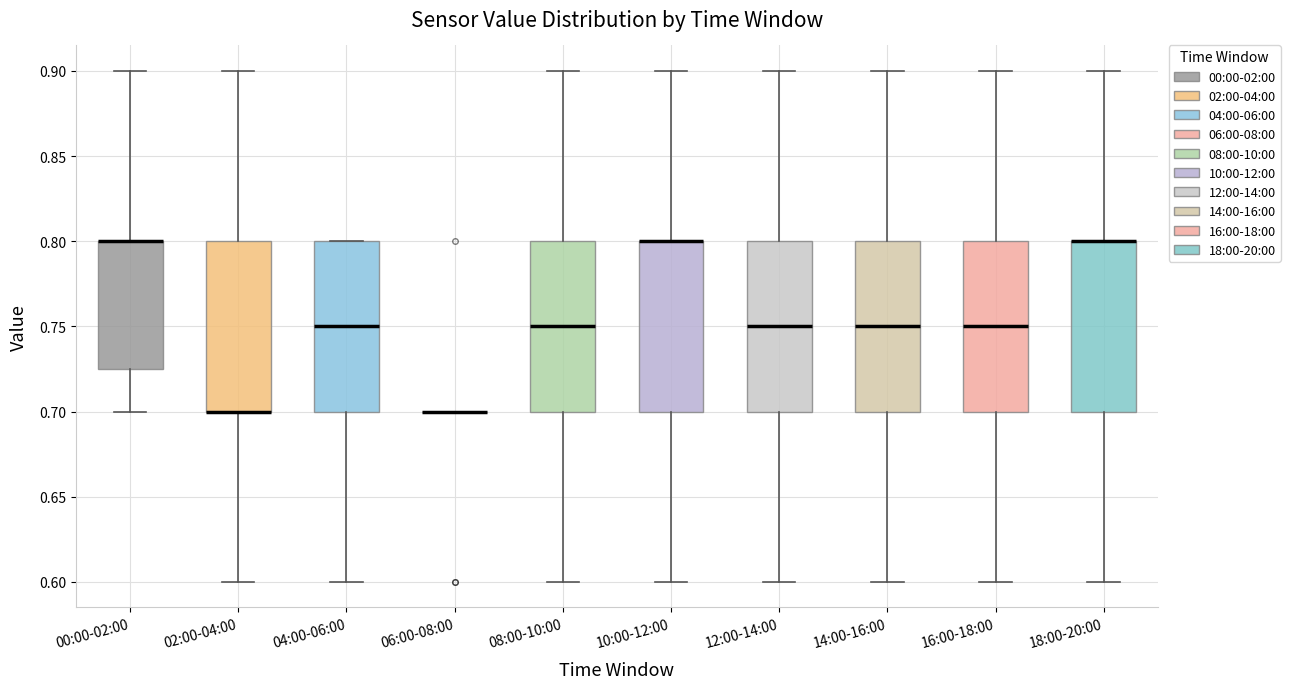

Reading left to right, transcribe this box plot: for each box, give where its median line is, the range the box spans, and where its two whiskers end, as read against the y-axis. The values are not printed on the chart, so give them approximately, as read against the axis.

00:00-02:00: median 0.800 (drawn on the box's upper edge), box 0.725 to 0.800, whiskers 0.700 to 0.900
02:00-04:00: median 0.700 (drawn on the box's lower edge), box 0.700 to 0.800, whiskers 0.600 to 0.900
04:00-06:00: median 0.750, box 0.700 to 0.800, whiskers 0.600 to 0.800
06:00-08:00: box collapsed to a line at 0.700, whiskers 0.700 to 0.700
08:00-10:00: median 0.750, box 0.700 to 0.800, whiskers 0.600 to 0.900
10:00-12:00: median 0.800 (drawn on the box's upper edge), box 0.700 to 0.800, whiskers 0.600 to 0.900
12:00-14:00: median 0.750, box 0.700 to 0.800, whiskers 0.600 to 0.900
14:00-16:00: median 0.750, box 0.700 to 0.800, whiskers 0.600 to 0.900
16:00-18:00: median 0.750, box 0.700 to 0.800, whiskers 0.600 to 0.900
18:00-20:00: median 0.800 (drawn on the box's upper edge), box 0.700 to 0.800, whiskers 0.600 to 0.900